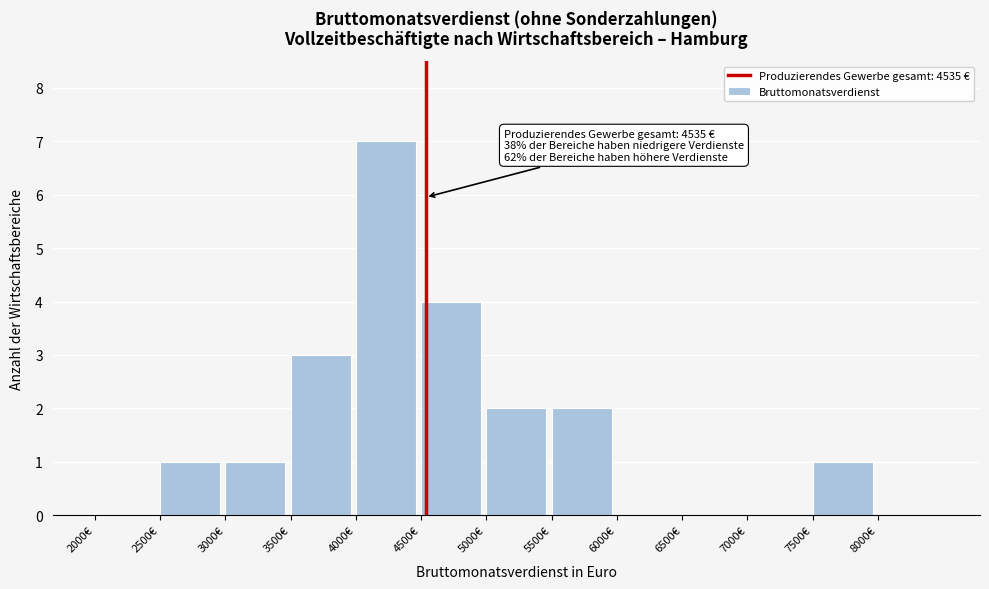

Over which range of the x-axis is the bar tallest?

4000 to 4500